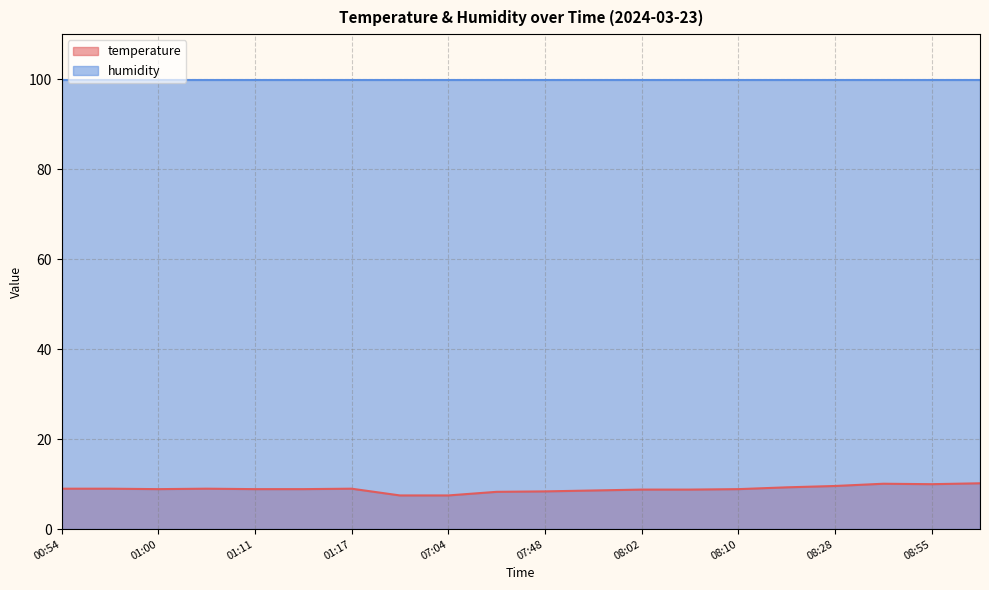

Where is the data nearest to the value 8?

07:45